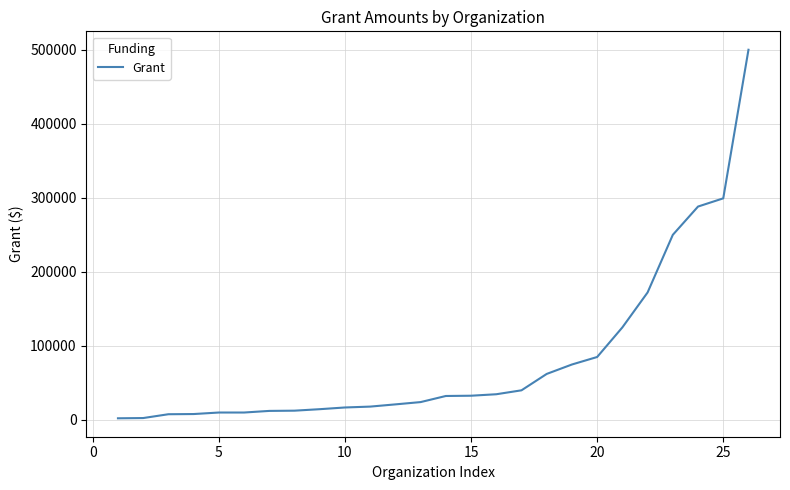

What is the greatest value displayed?

500000